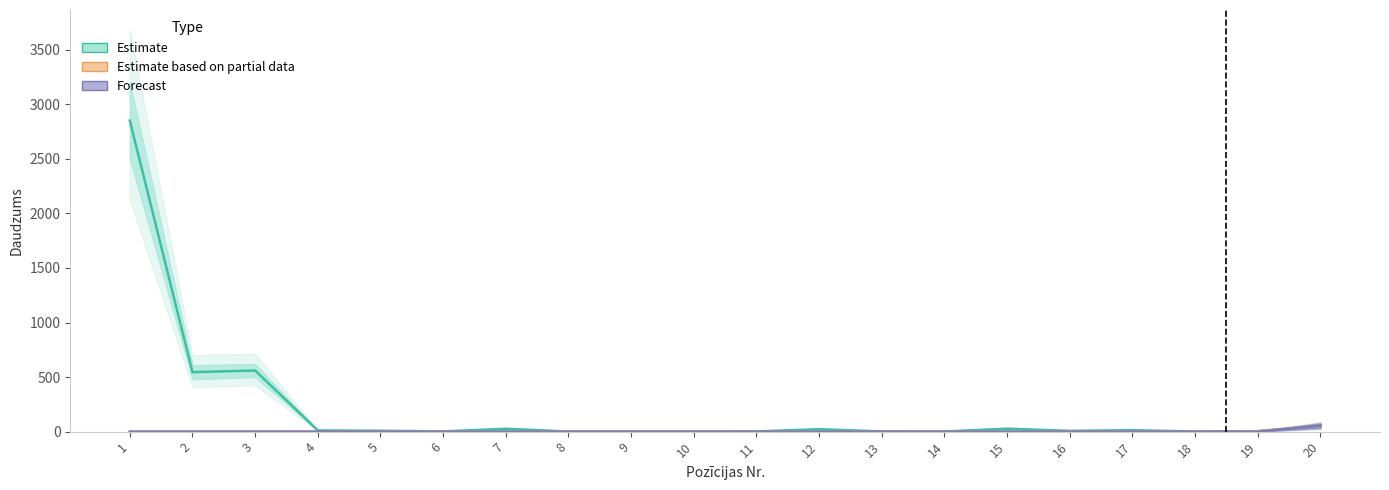

Reading left to right, transcribe all the data shown in this chart.

Estimate: 1=2850	2=545	3=560	4=11	5=8	6=2	7=26	8=1	9=1	10=1	11=2	12=22	13=2	14=1	15=27	16=7	17=13	18=1	19=4	20=55
Estimate based on partial data: 1=0	2=0	3=0	4=0	5=0	6=0	7=0	8=0	9=0	10=0	11=0	12=0	13=0	14=0	15=0	16=0	17=0	18=0	19=4	20=55
Forecast: 1=0	2=0	3=0	4=0	5=0	6=0	7=0	8=0	9=0	10=0	11=0	12=0	13=0	14=0	15=0	16=0	17=0	18=0	19=0	20=55